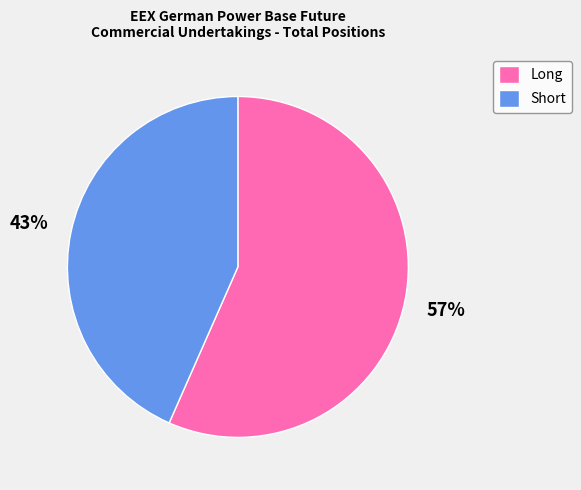

To the nearest percent, what is the average slice percentage?

50%